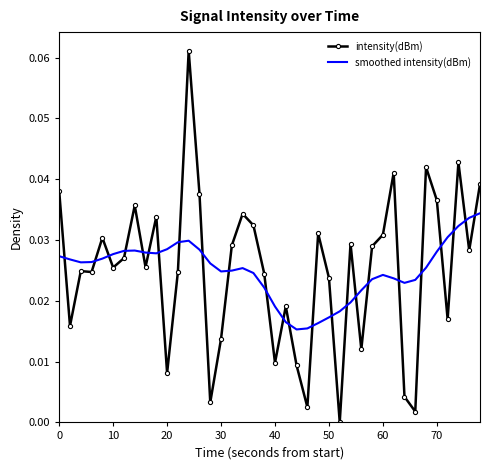

How many times do smoothed intensity(dBm) and intensity(dBm) cross each other?

24